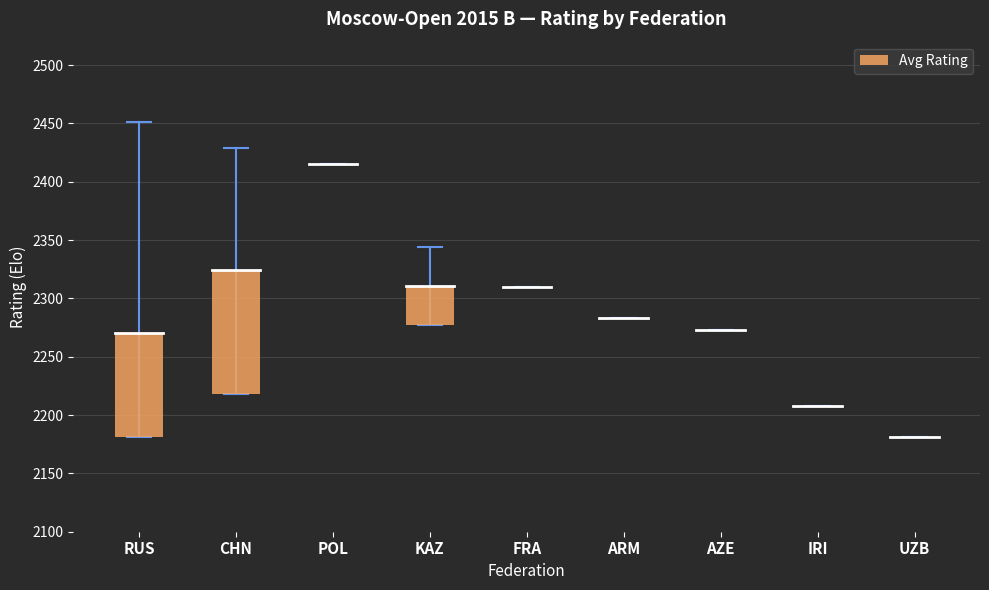

Is it true that the value at KAZ is 13?

False